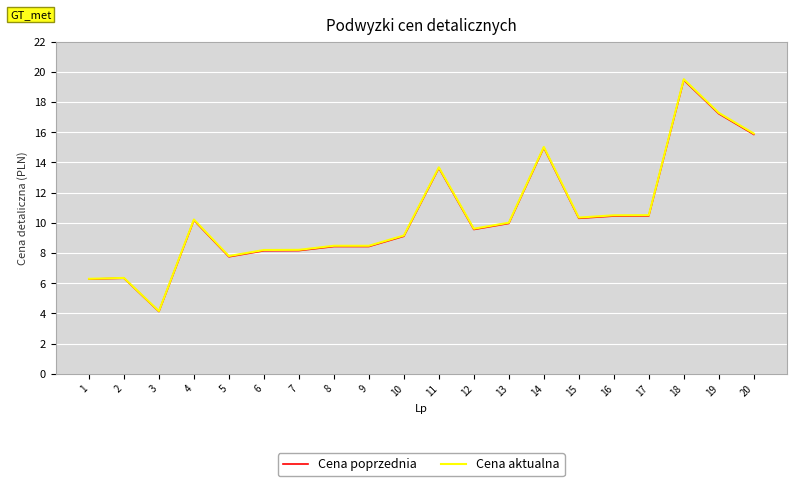

Is it true that Cena poprzednia equals 10.2 at 4?

True